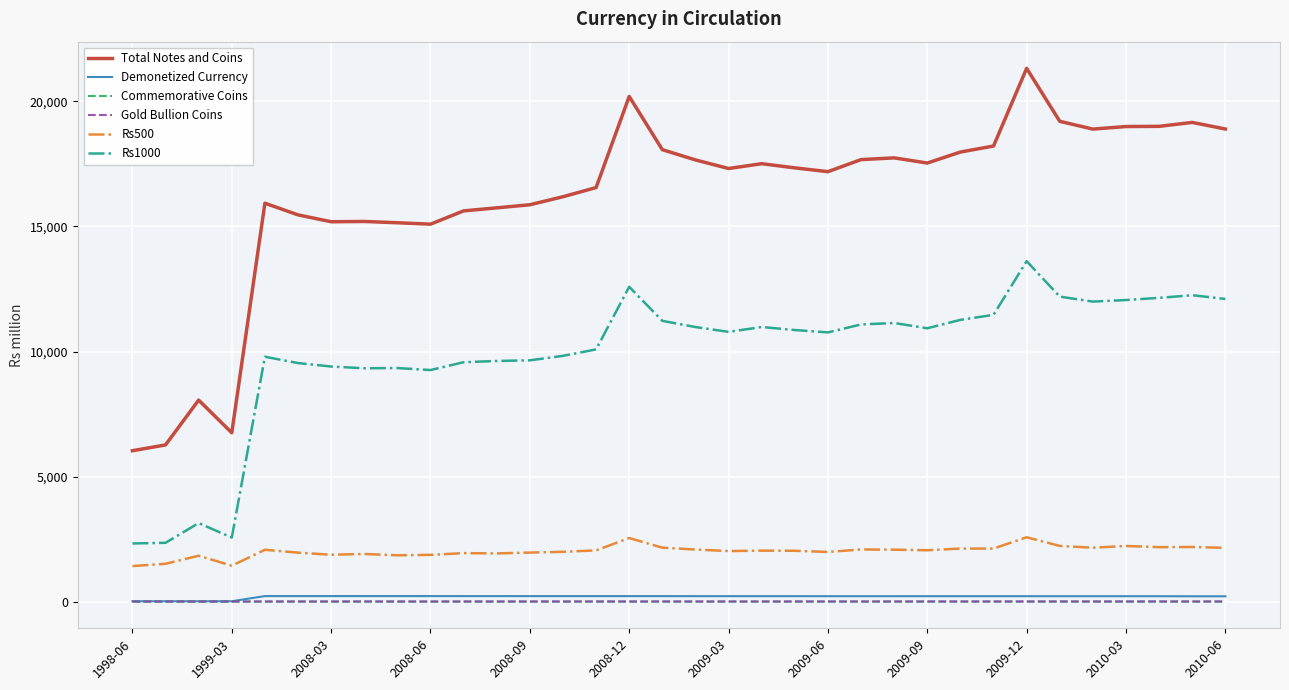

Which series has the largest total across all categories?

Total Notes and Coins